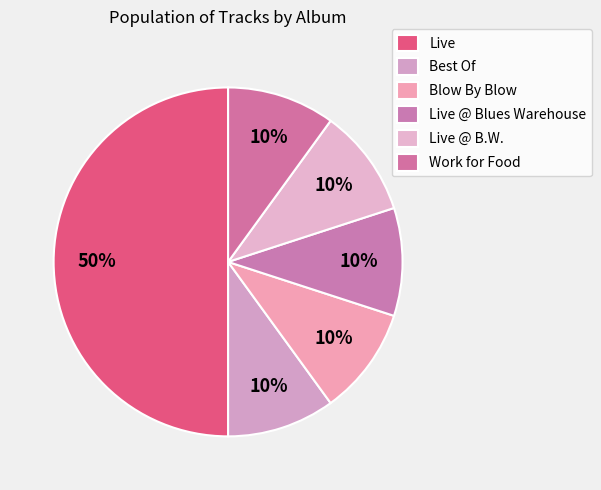

How many slices are in this pie chart?

6